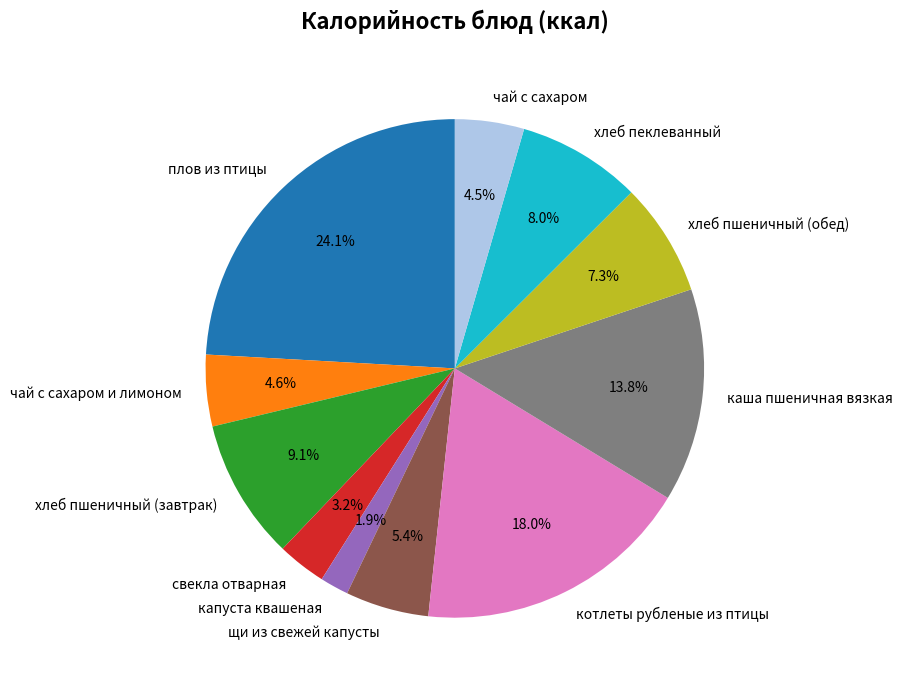

To the nearest percent, what is the combined percentage of свекла отварная and котлеты рубленые из птицы?

21%